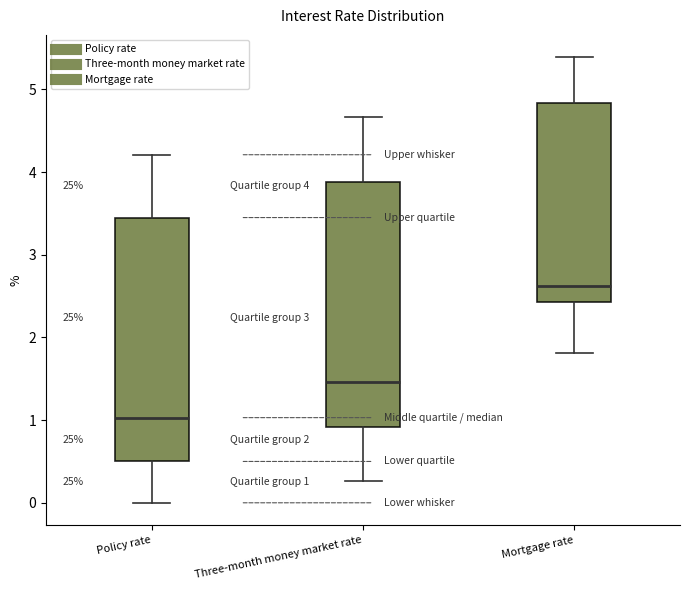

Which box's median line is the lowest?

Policy rate